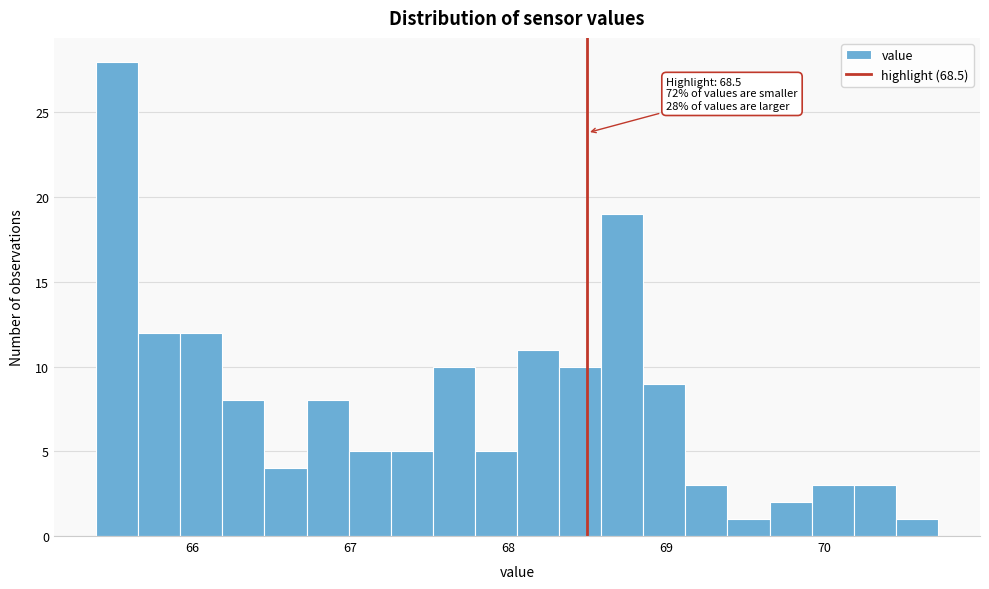

Read against the x-axis, roughly where is the centre of the tallest bar?

65.5